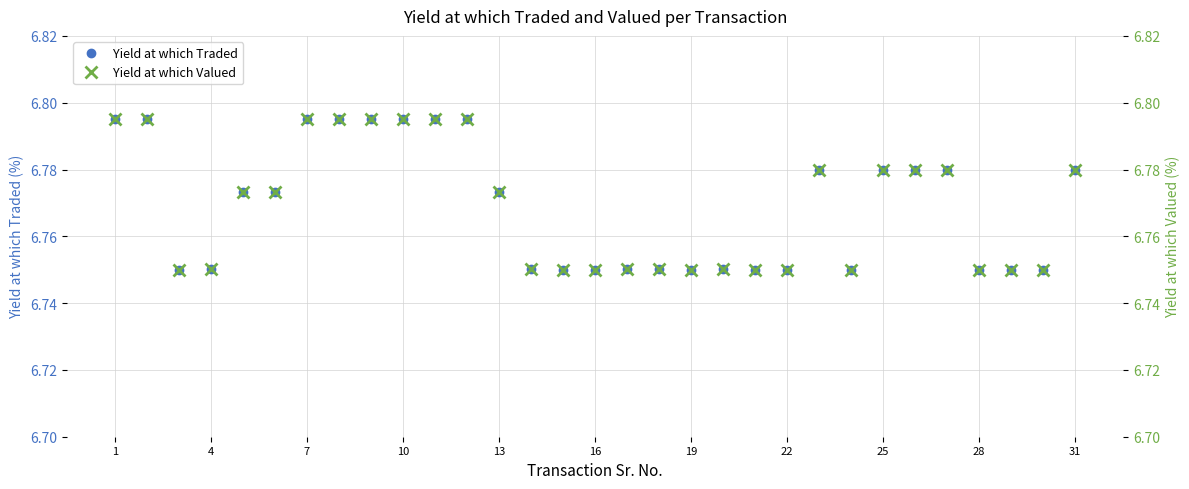

What is the highest value of the Yield at which Valued series?

6.8